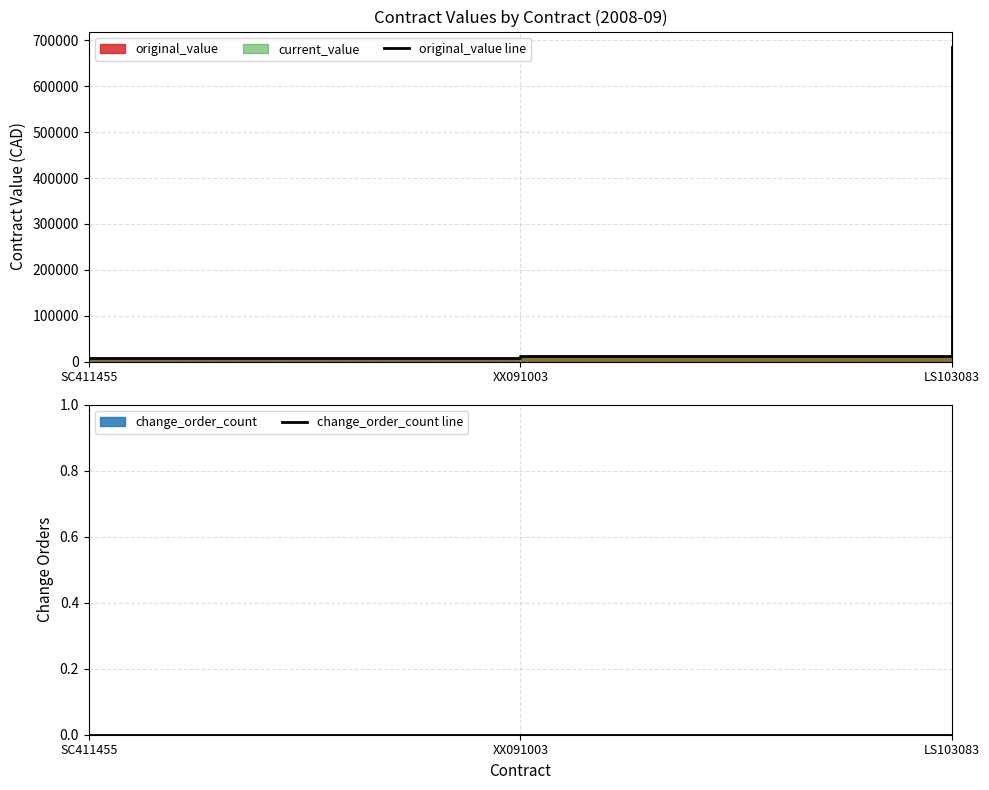

What is the value of the original_value line point at the 3rd from the left?

685170